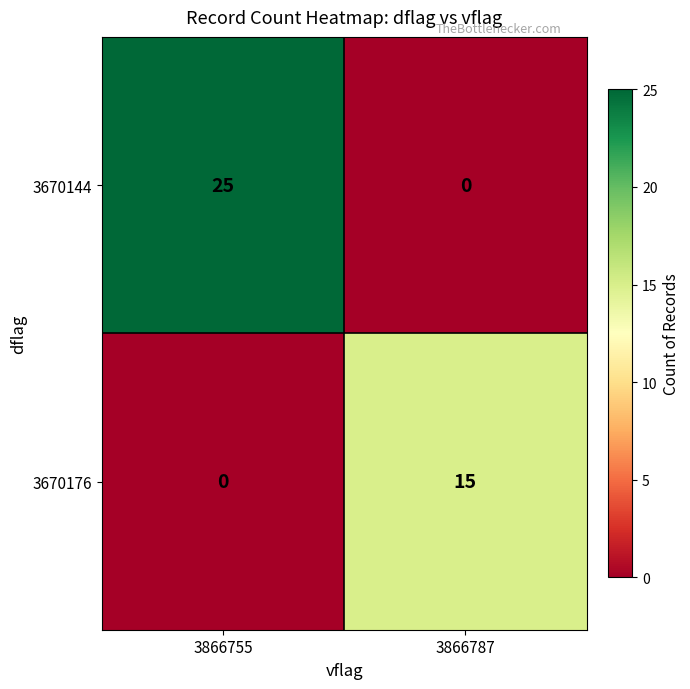

Reading left to right, transcribe all the data shown in this chart.

3670144: 3866755=25	3866787=0
3670176: 3866755=0	3866787=15